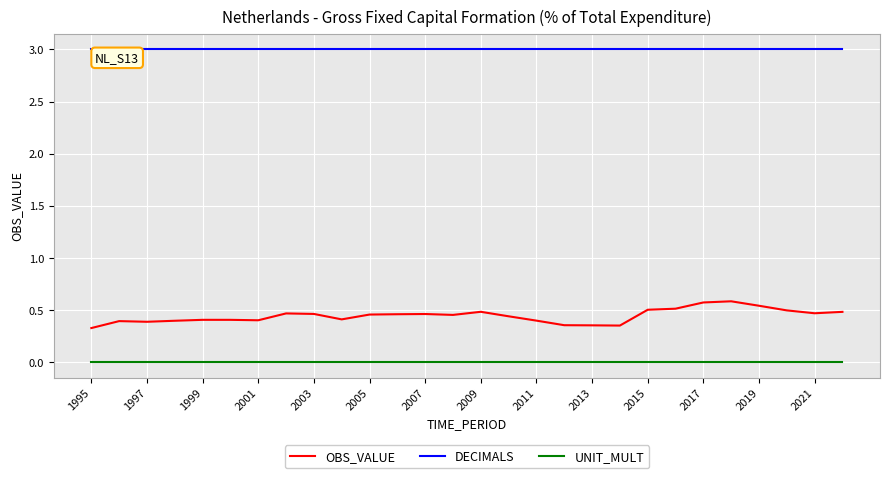

True or false: UNIT_MULT and OBS_VALUE intersect in this chart.

False